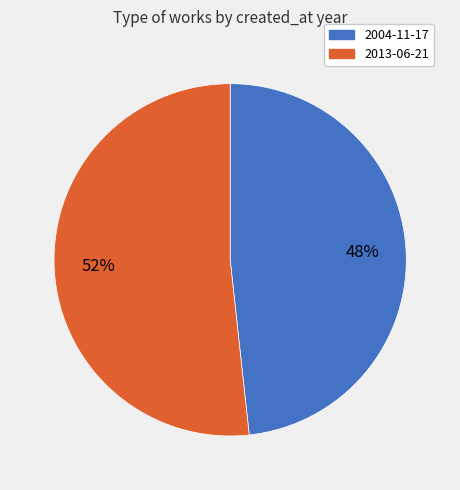

To the nearest percent, what percentage of the pie is 2013-06-21?

52%